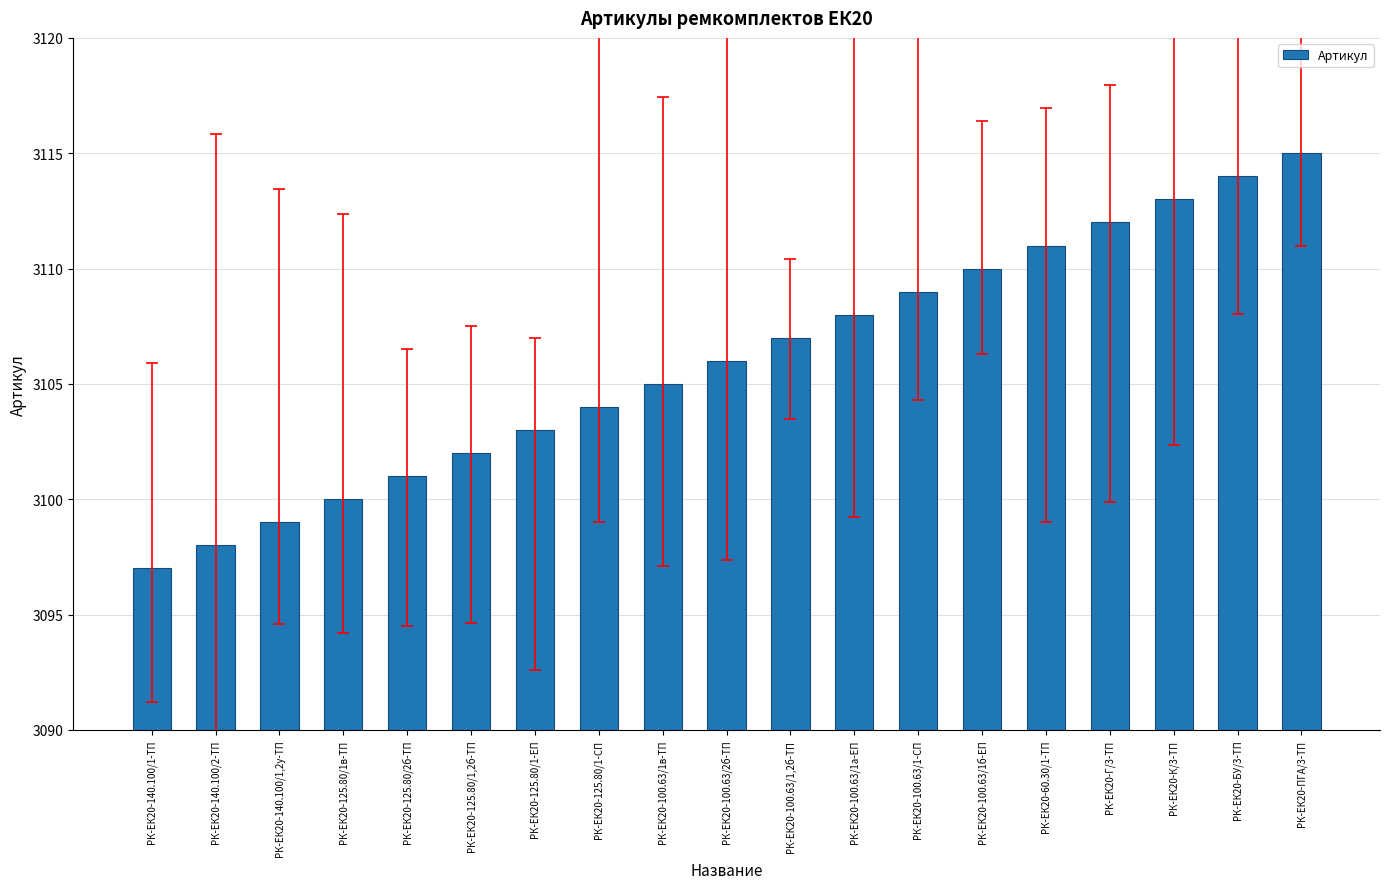

What is the change in value from РК-ЕК20-140.100/2-ТП to РК-ЕК20-100.63/1в-ТП?

+7